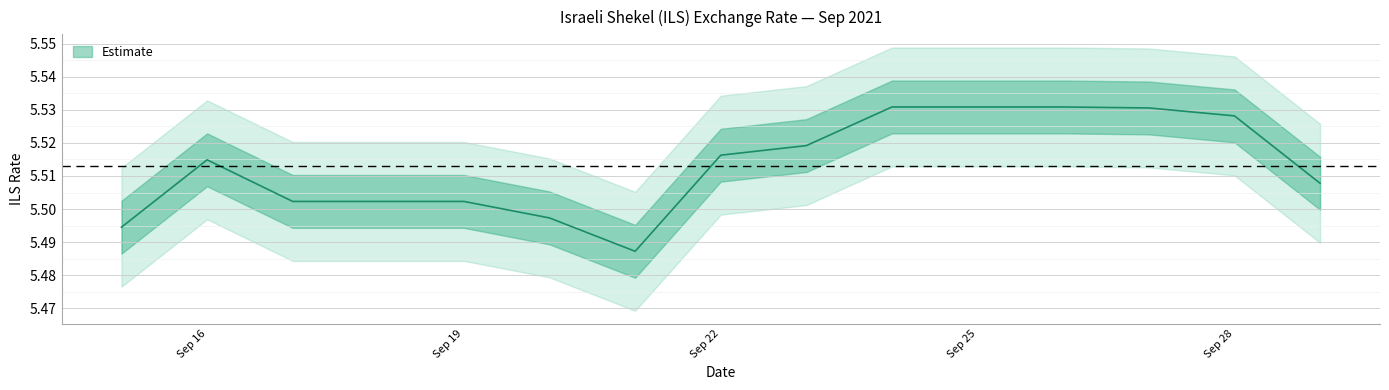

Count the number of categories in the chart.

15